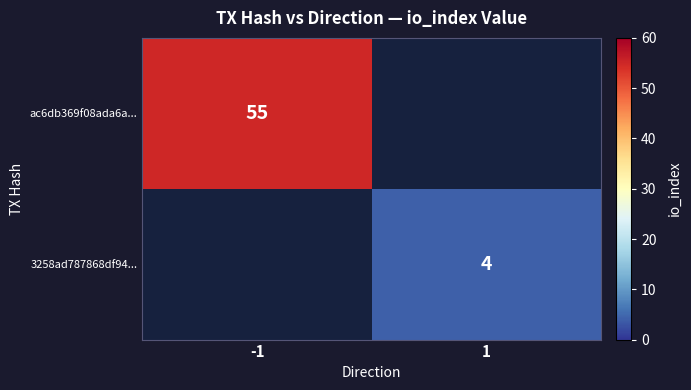

True or false: ac6db369f08ada6a... has a value of 55 at -1.

True